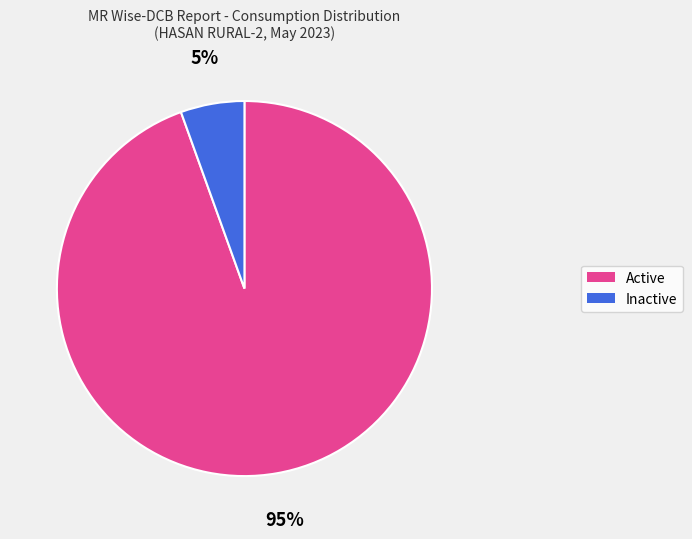

To the nearest percent, what is the average slice percentage?

50%